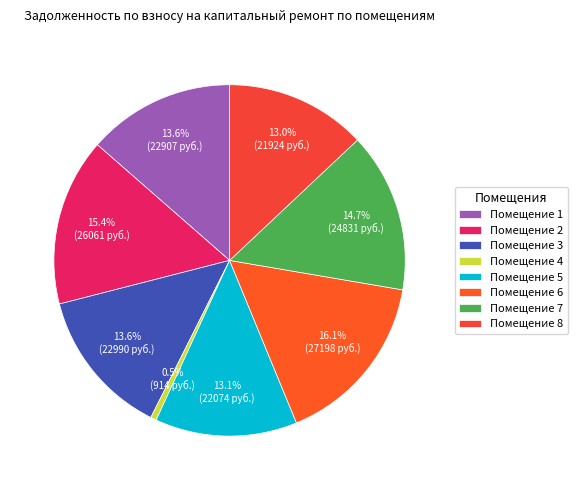

Which category has the biggest portion of the pie?

Помещение 6